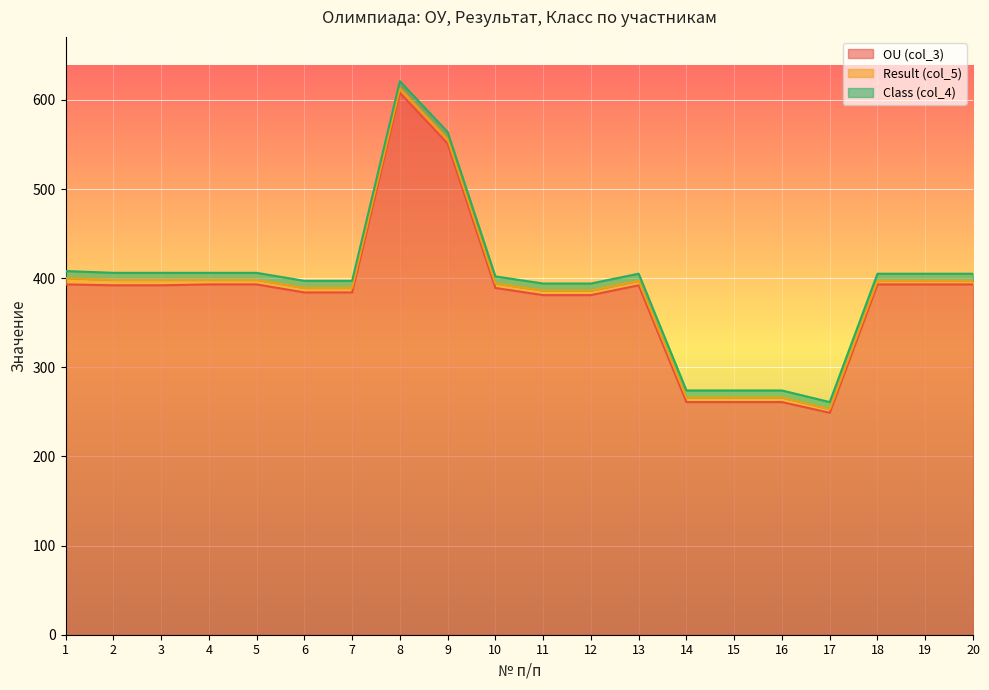

What is the difference between the highest and lowest values at 15?

256